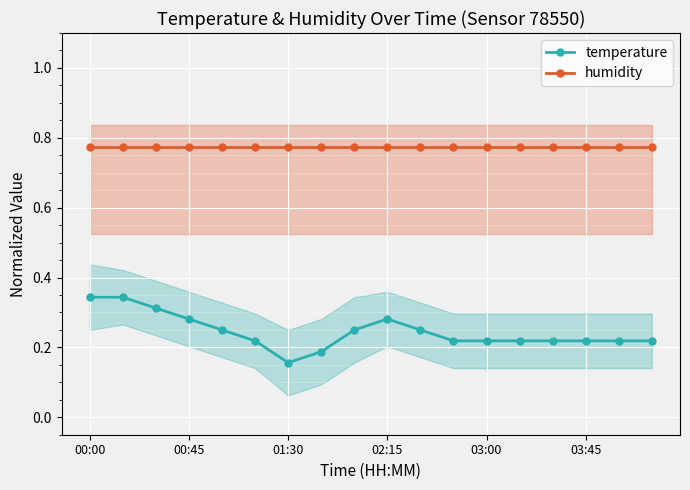

Reading left to right, list all the values displayed in this chart.

temperature: 0.3	0.3	0.3	0.3	0.2	0.2	0.2	0.2	0.2	0.3	0.2	0.2	0.2	0.2	0.2	0.2	0.2	0.2
humidity: 0.8	0.8	0.8	0.8	0.8	0.8	0.8	0.8	0.8	0.8	0.8	0.8	0.8	0.8	0.8	0.8	0.8	0.8